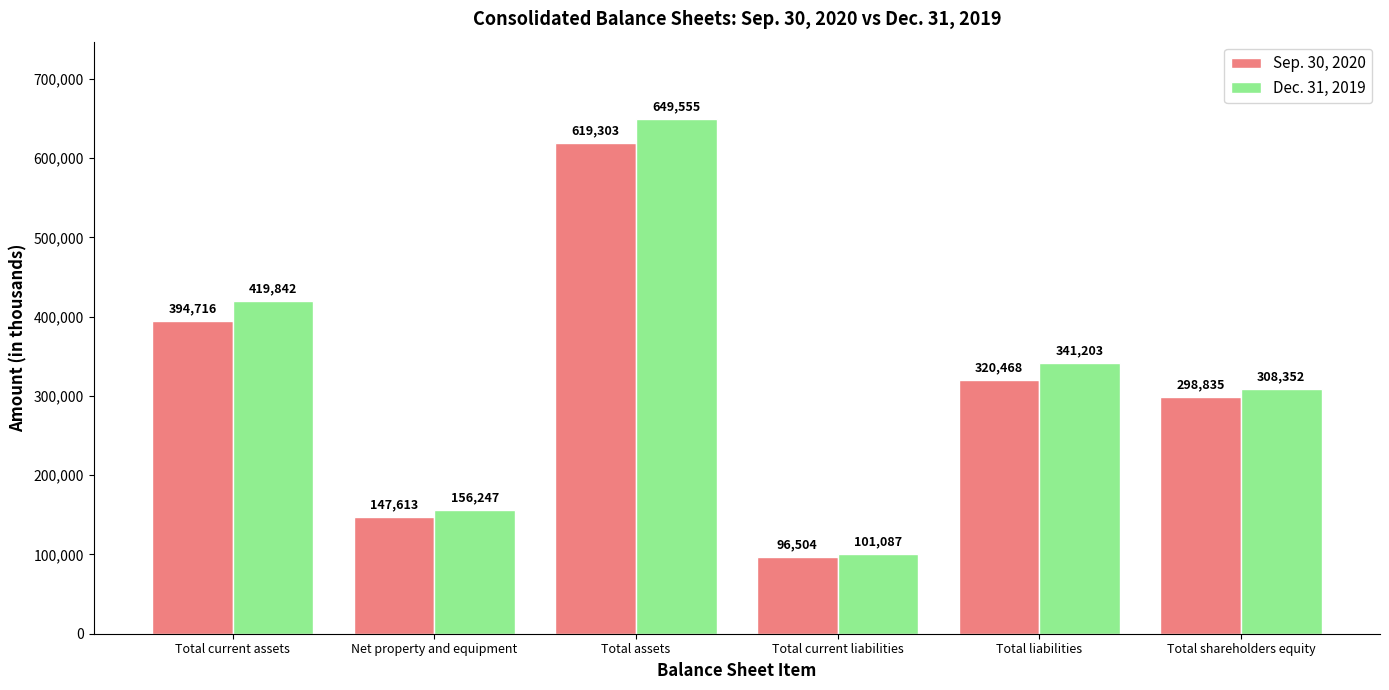

List the series in order of their overall mean, highest first.

Dec. 31, 2019, Sep. 30, 2020